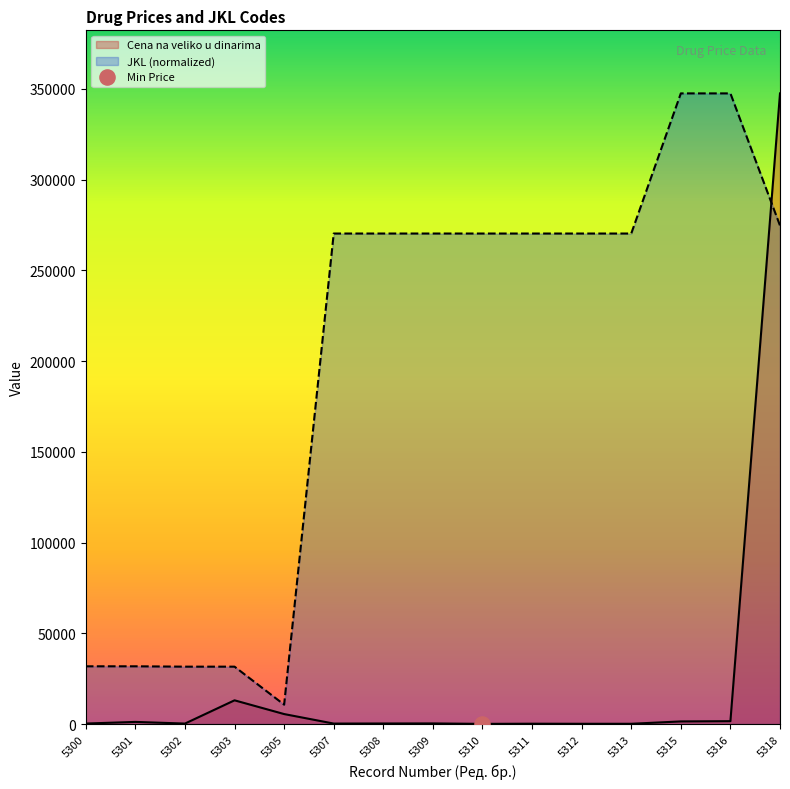

At how many categories does at least one series exceed 290670?

3